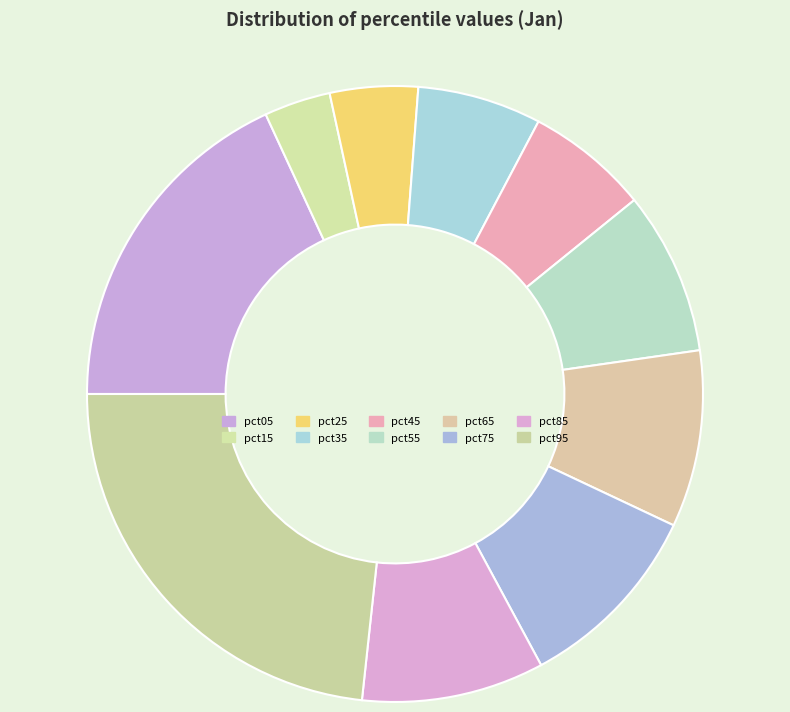

True or false: pct25 accounts for 1% of the total.

False